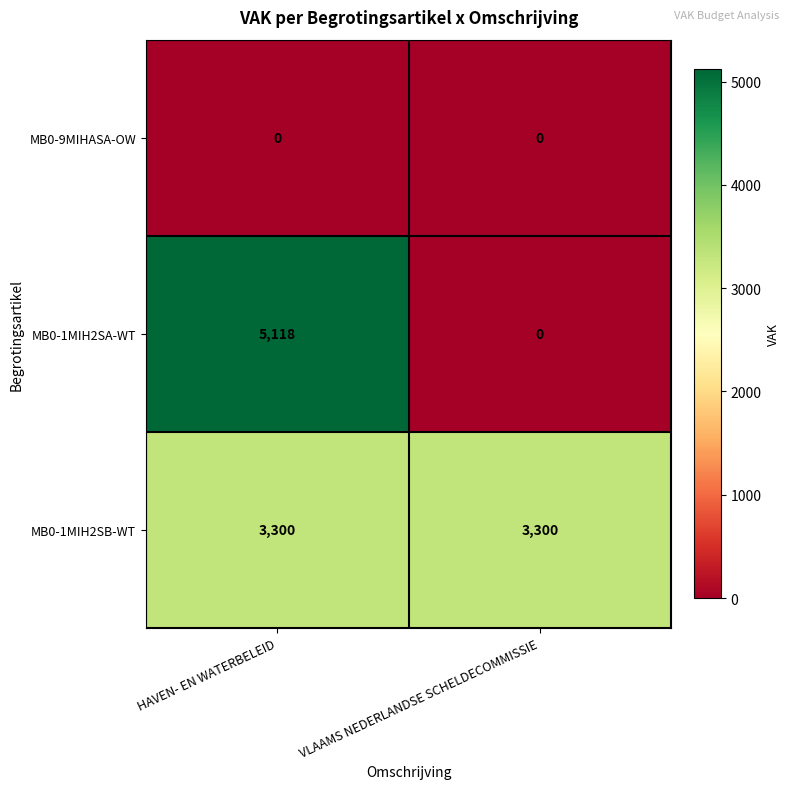

Which label corresponds to the largest value in the chart?

HAVEN- EN WATERBELEID